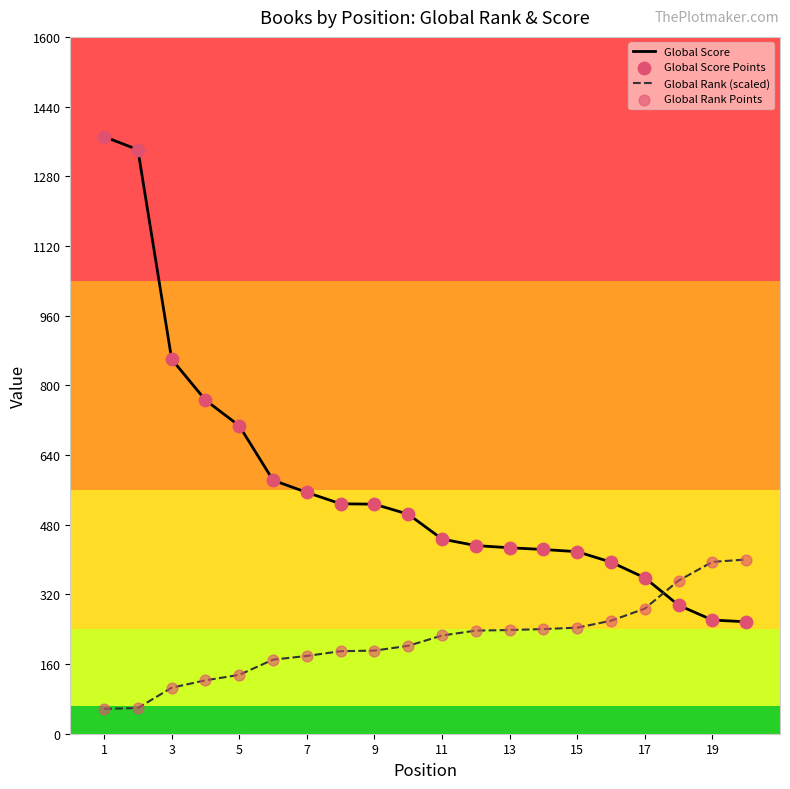

Which series has the largest total across all categories?

Global Score